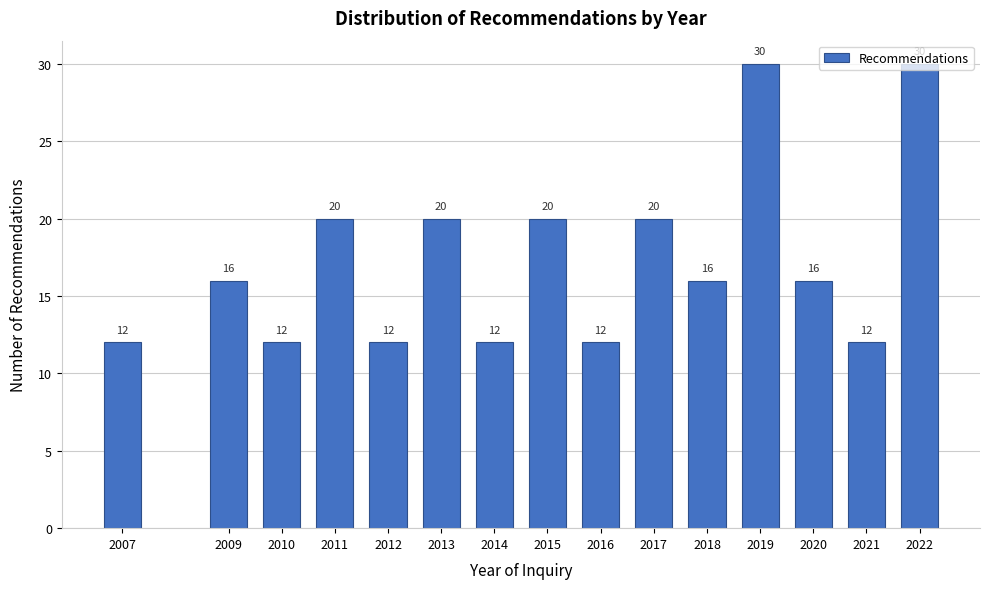

Is it true that the value at 2020 is 16?

True